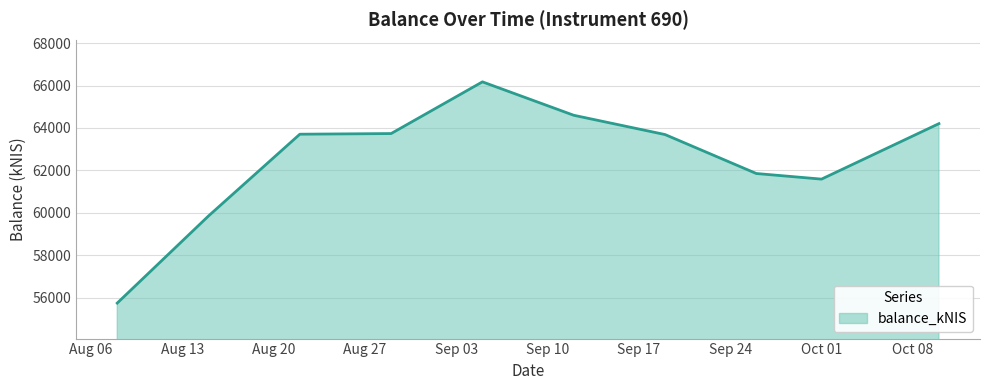

What is the difference between the maximum and minimum values?

10421.0